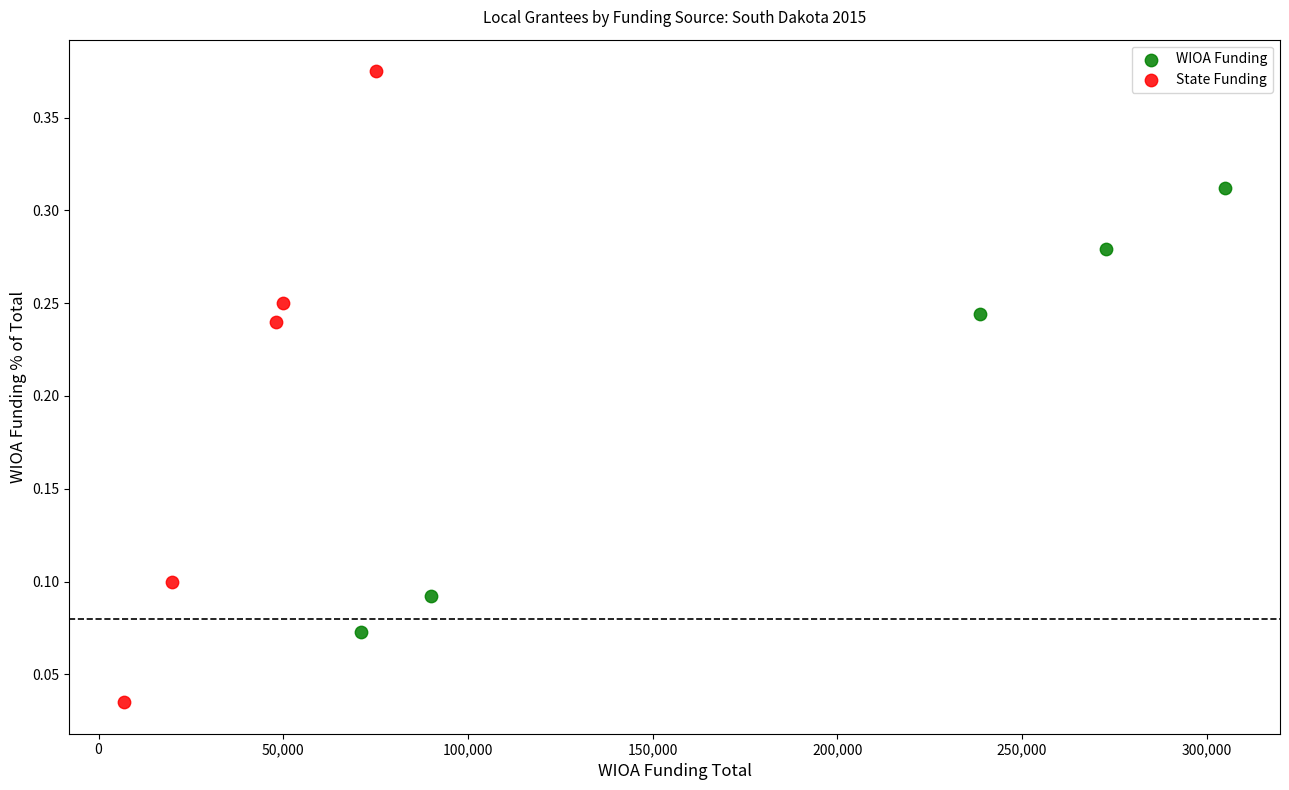

What are all the series names shown in the legend?

WIOA Funding, State Funding